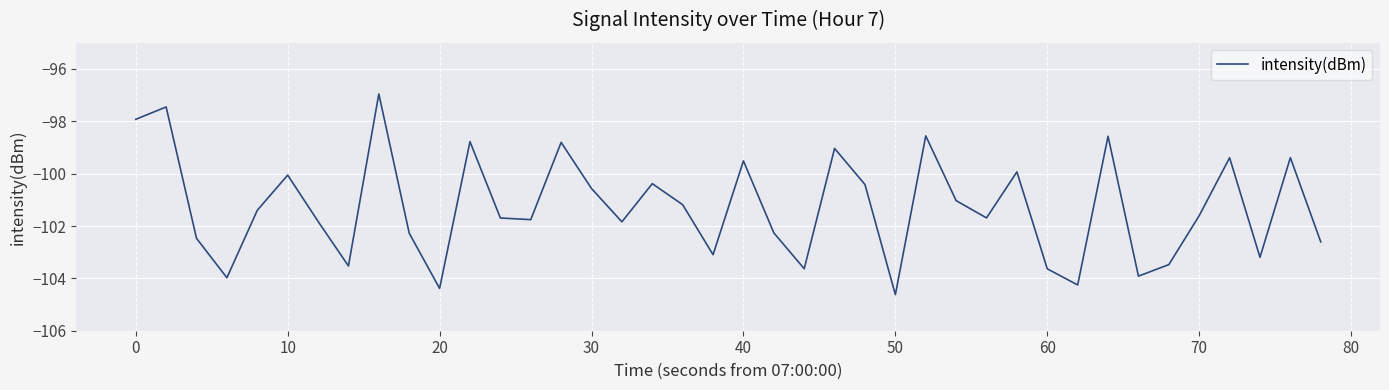

What is the smallest value displayed?

-104.6